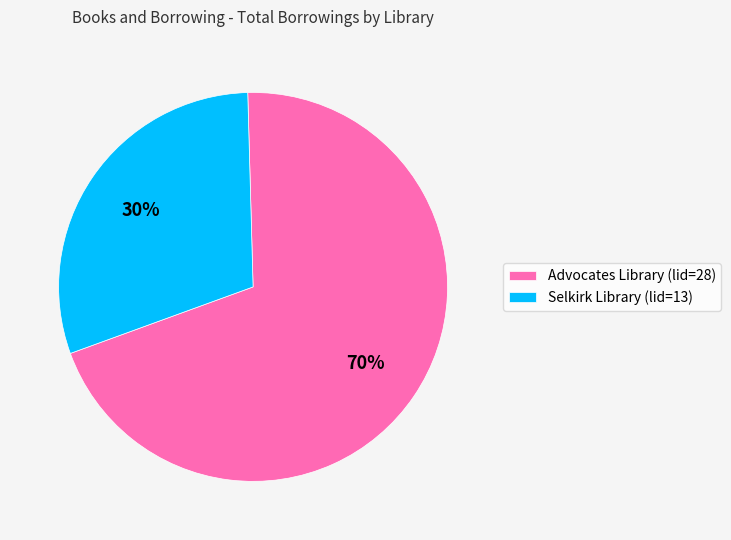

Which has a higher value, Advocates Library (lid=28) or Selkirk Library (lid=13)?

Advocates Library (lid=28)